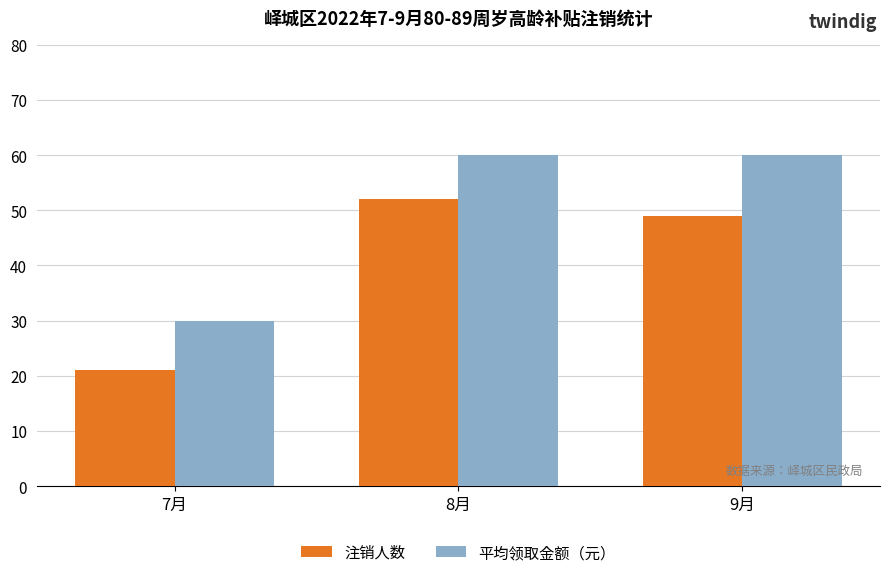

Which series has the largest total across all categories?

平均领取金额（元）